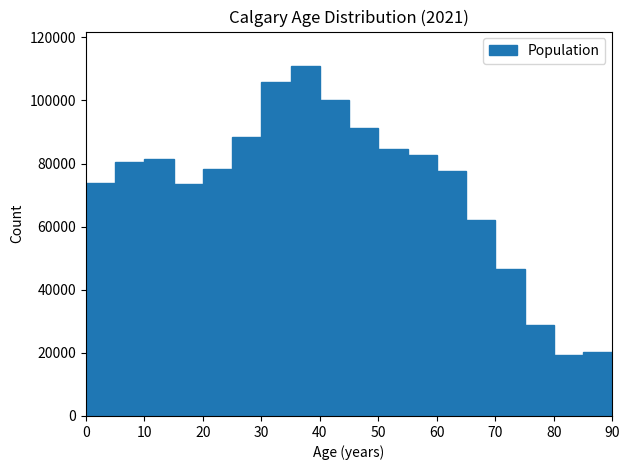

Which range on the x-axis has the tallest bar?

35 to 40